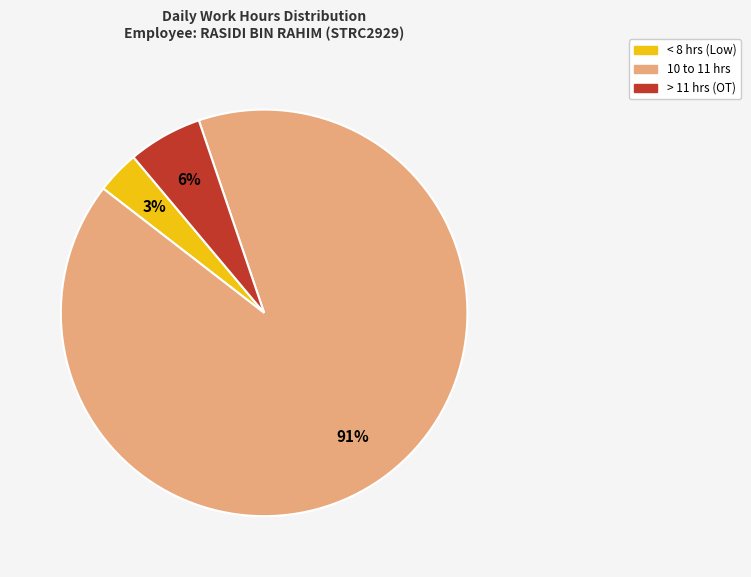

Is there a majority slice in this chart?

Yes